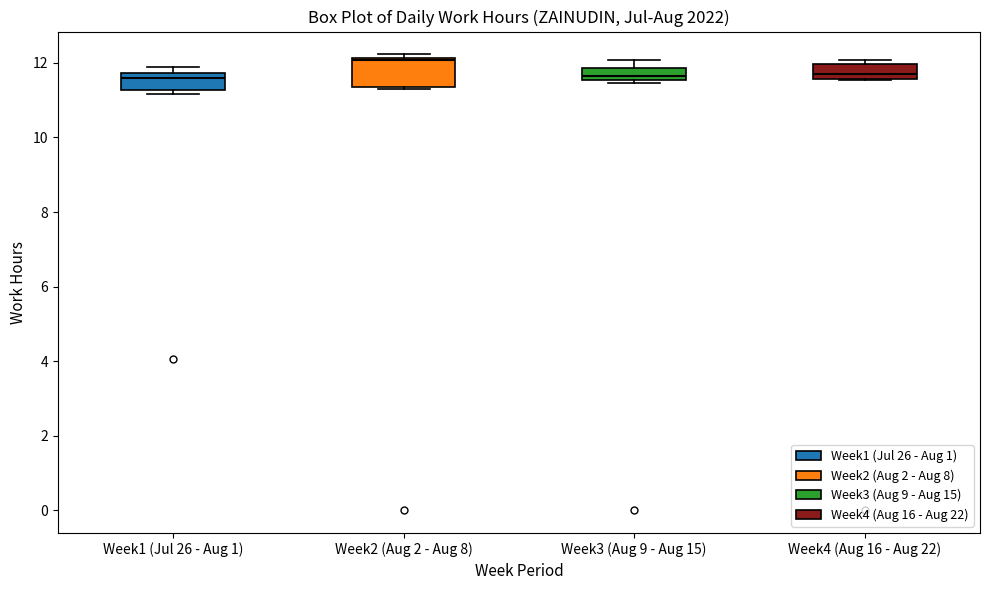

Reading left to right, transcribe this box plot: for each box, give where its median line is, the range the box spans, and where its two whiskers end, as read against the y-axis. The values are not printed on the chart, so give them approximately, as read against the axis.

Week1 (Jul 26 - Aug 1): median 11.6, box 11.2 to 11.8, whiskers 11.2 (just below the box's lower edge) to 11.8 (just above the box's upper edge)
Week2 (Aug 2 - Aug 8): median 12.0, box 11.4 to 12.2, whiskers 11.4 to 12.2 (just above the box's upper edge)
Week3 (Aug 9 - Aug 15): median 11.6 (inside the box), box 11.6 to 11.8, whiskers 11.4 to 12.0
Week4 (Aug 16 - Aug 22): median 11.6 (just above the box's lower edge), box 11.6 to 12.0, whiskers 11.6 to 12.0 (just above the box's upper edge)